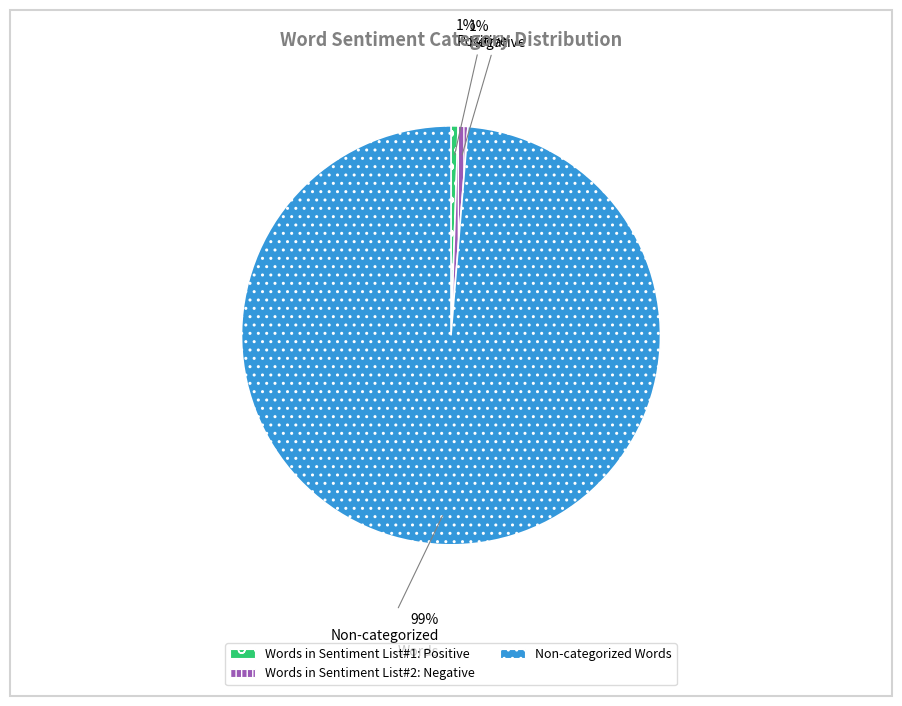

To the nearest percent, what is the average slice percentage?

33%